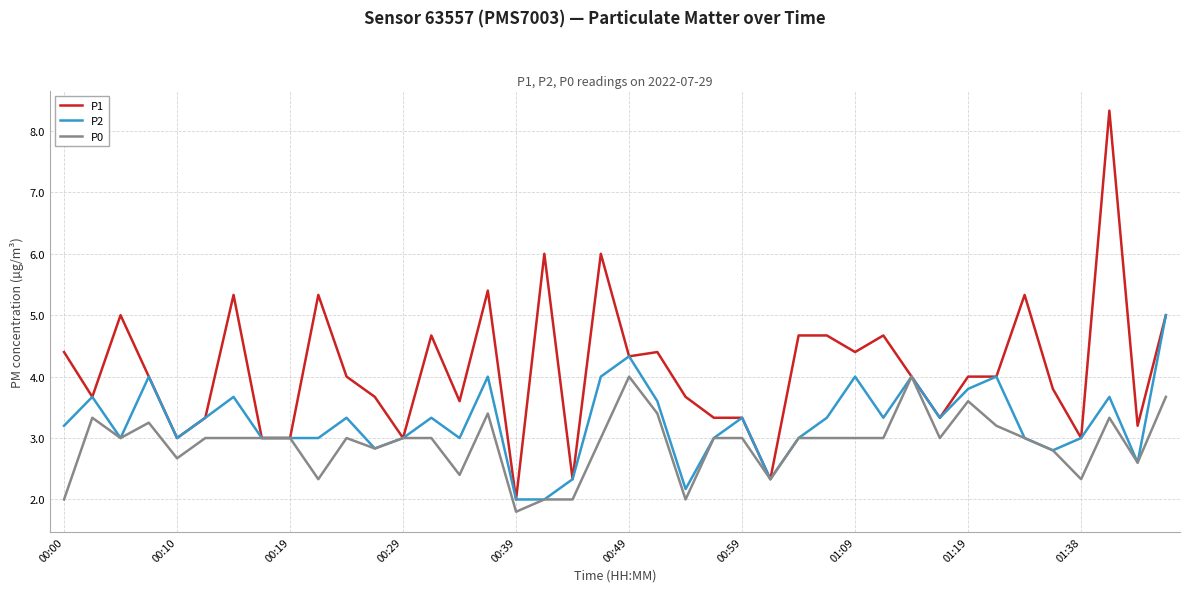

What is the smallest value displayed?

1.8